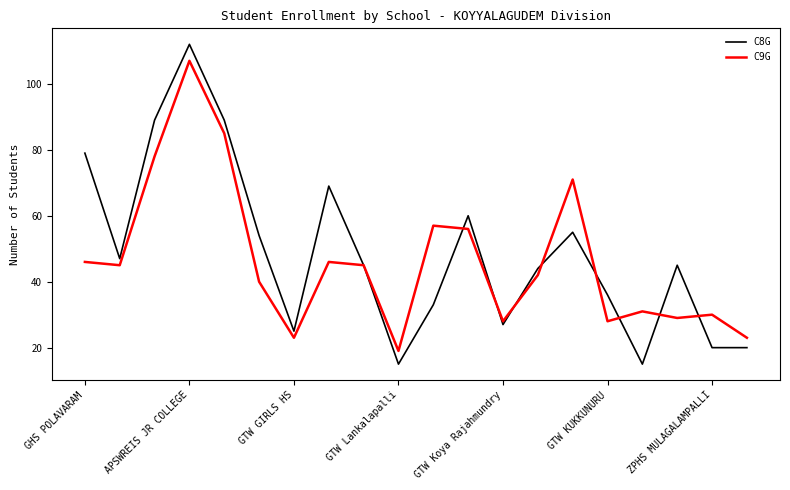

What is the smallest value displayed?

15